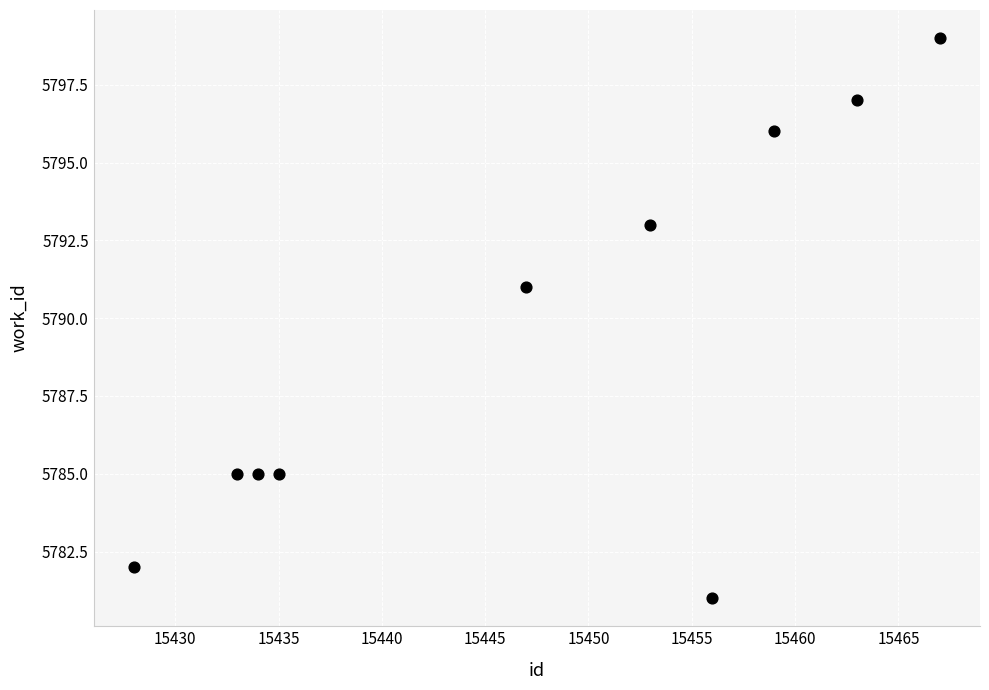

What Y value in the scatter plot is closest to 5790?

5791